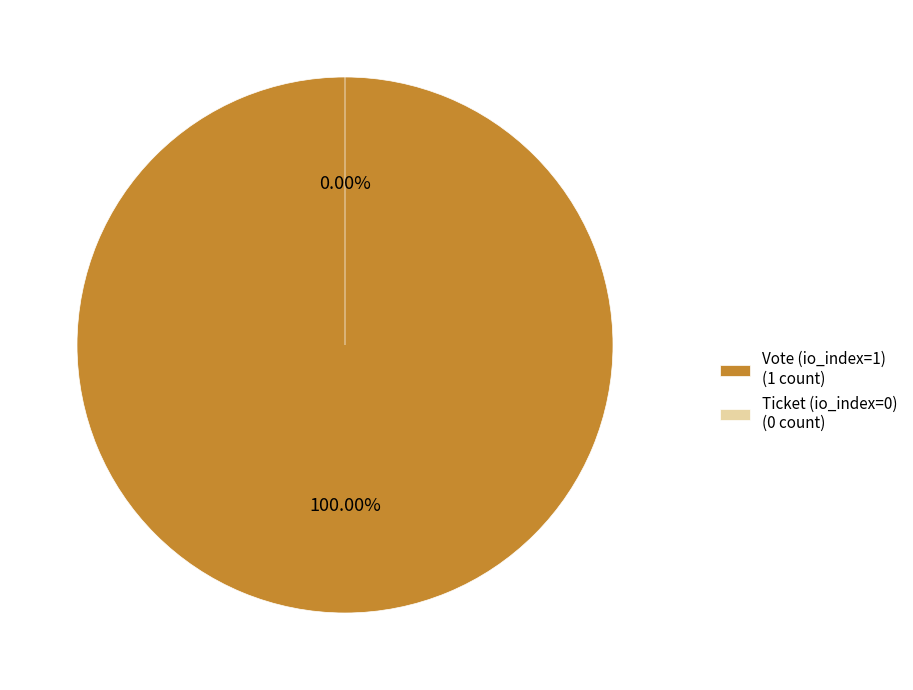

Does any single category account for the majority?

Yes